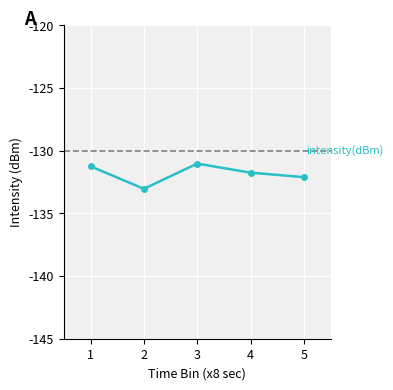

What is the average value?

-131.8